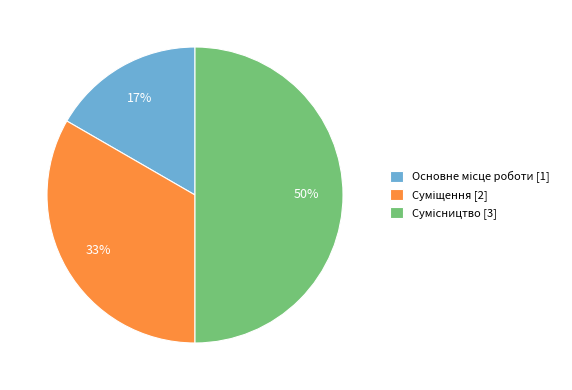

To the nearest percent, what is the average slice percentage?

33%